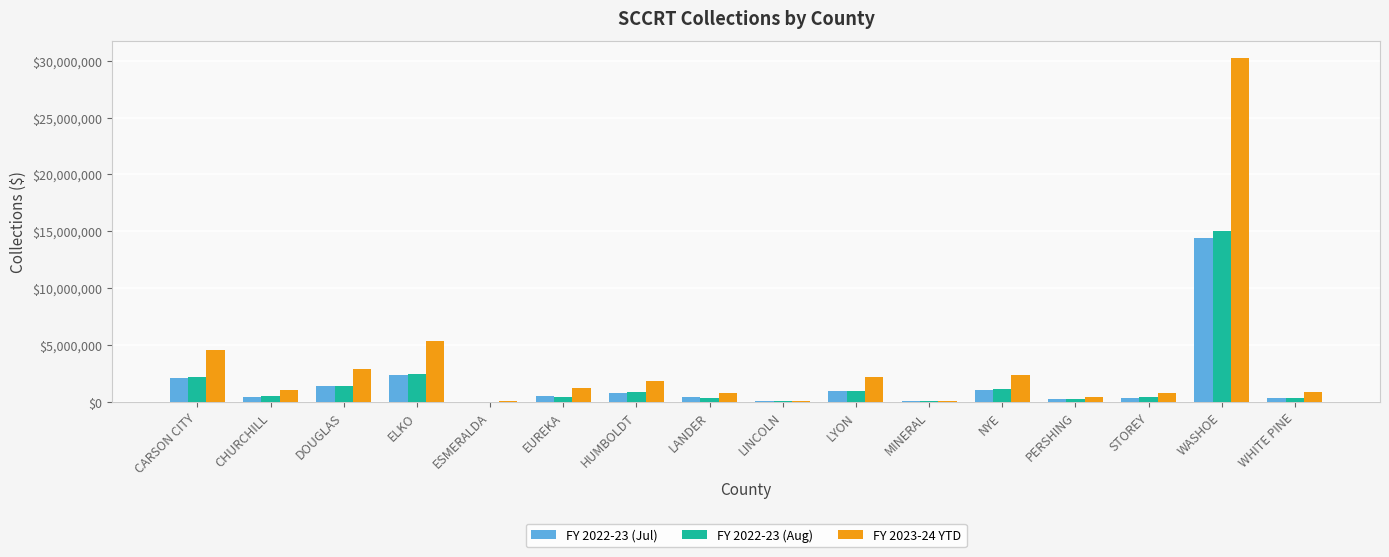

The value of FY 2023-24 YTD at CARSON CITY is 1807426.5. True or false?

False